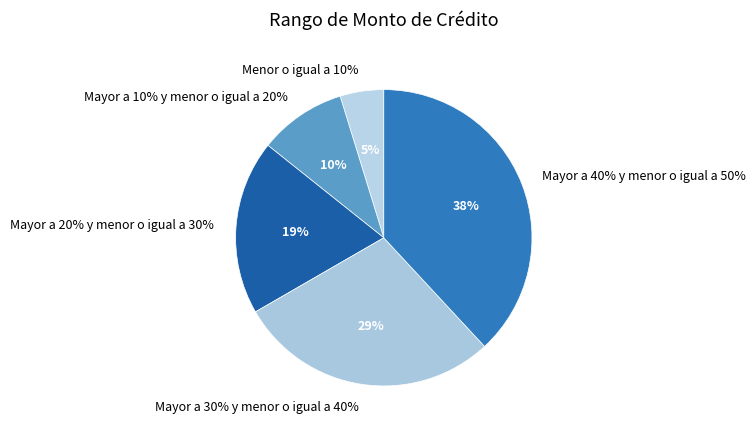

To the nearest percent, what is the average slice percentage?

20%